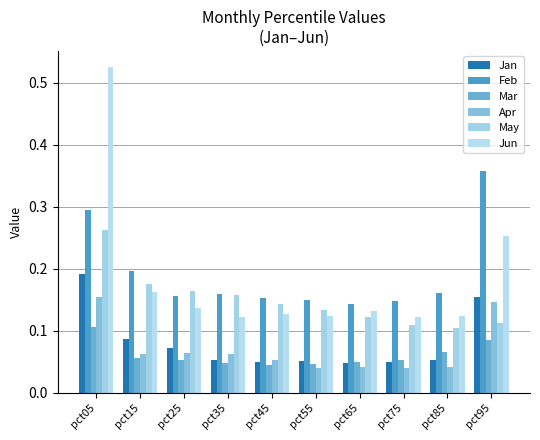

How many bars are there in each group?

6